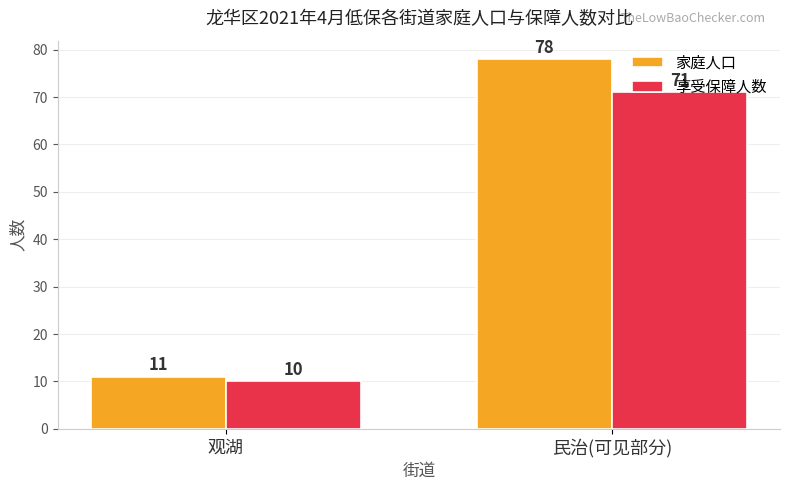

Is the value of 享受保障人数 at 民治(可见部分) greater than the value of 家庭人口 at 观湖?

Yes